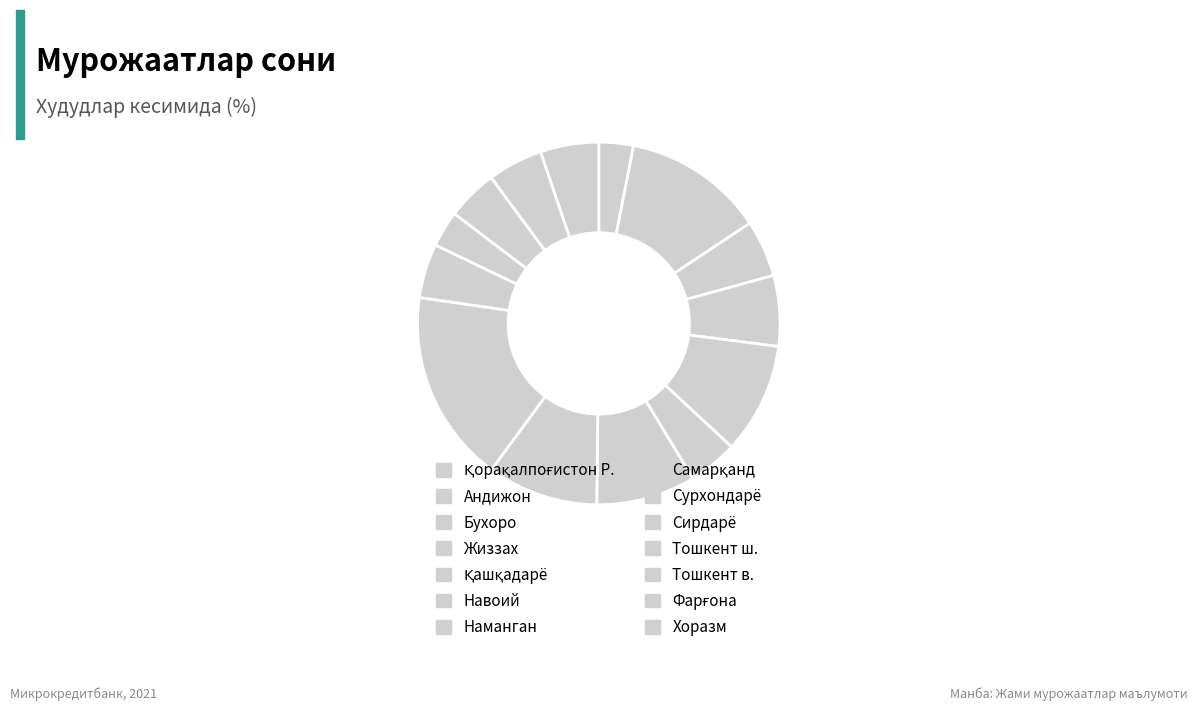

Is it true that Андижон is 13% of the pie?

True